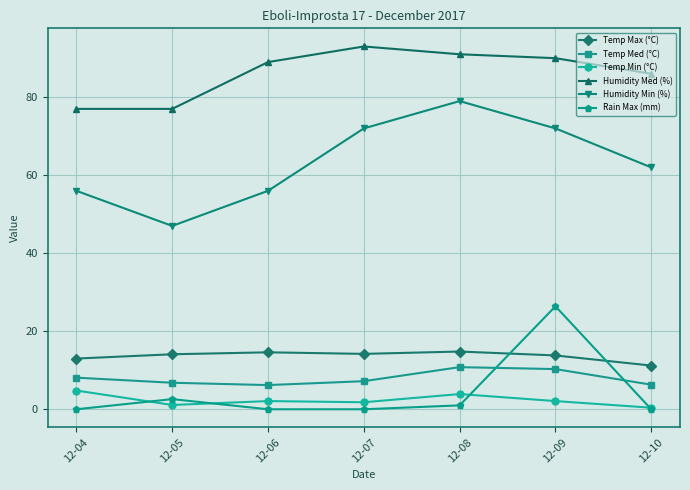

Which category has the highest value across all series?

12-07